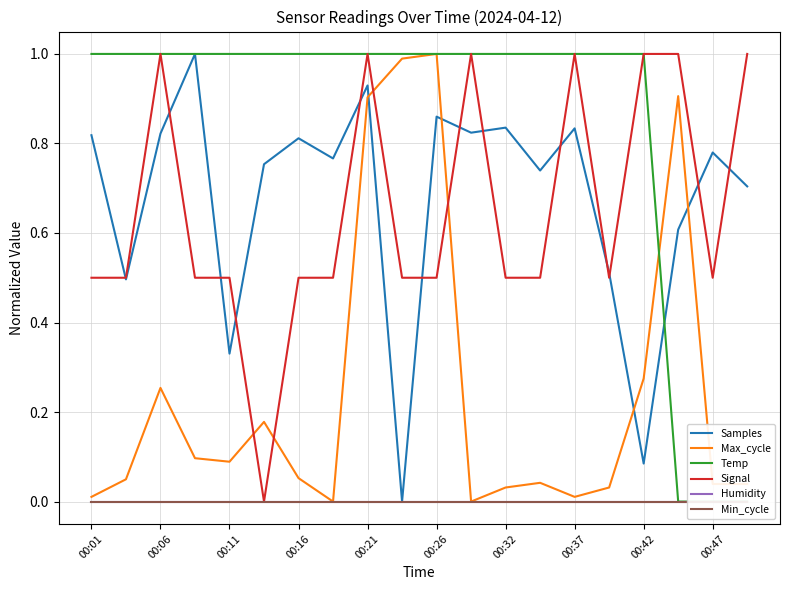

What is the highest value of the Signal series?

1.0